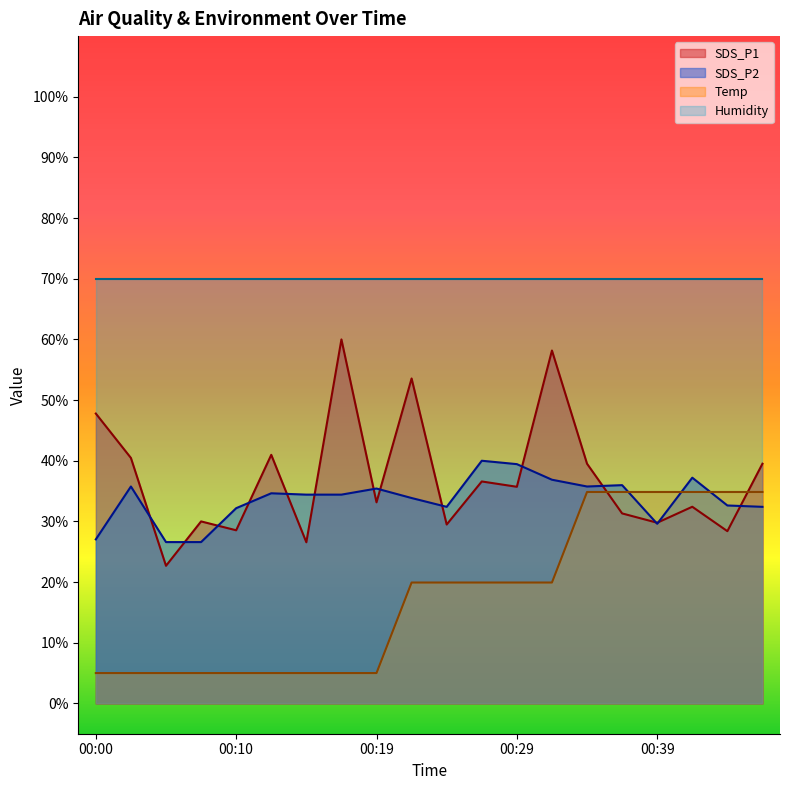

What value does the SDS_P1 series have at 00:15?

26.6